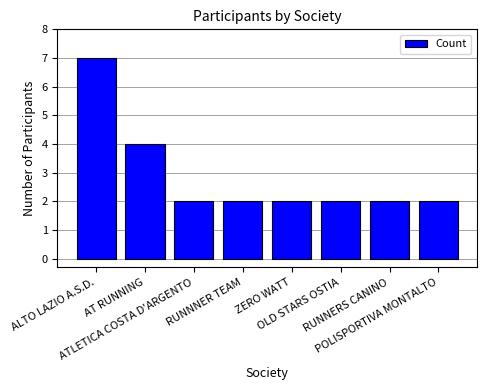

What is the sum of the values at RUNNERS CANINO and AT RUNNING?

6